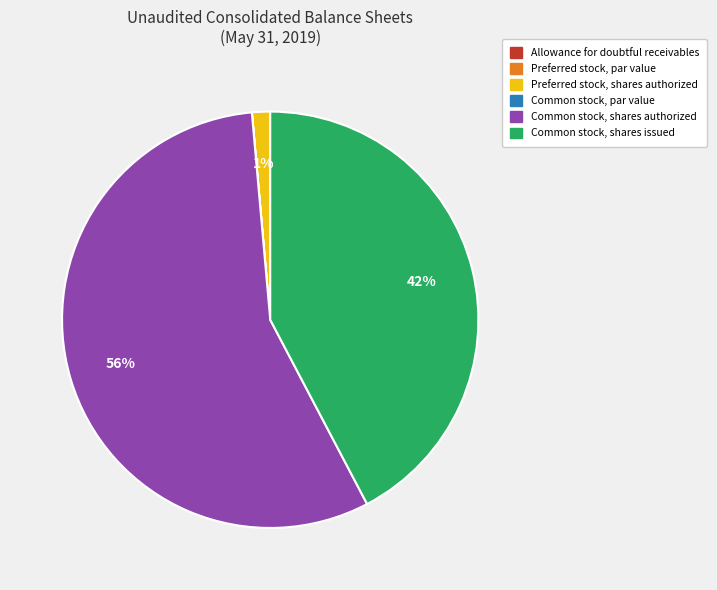

The Common stock, shares authorized slice represents 66% of the pie. True or false?

False